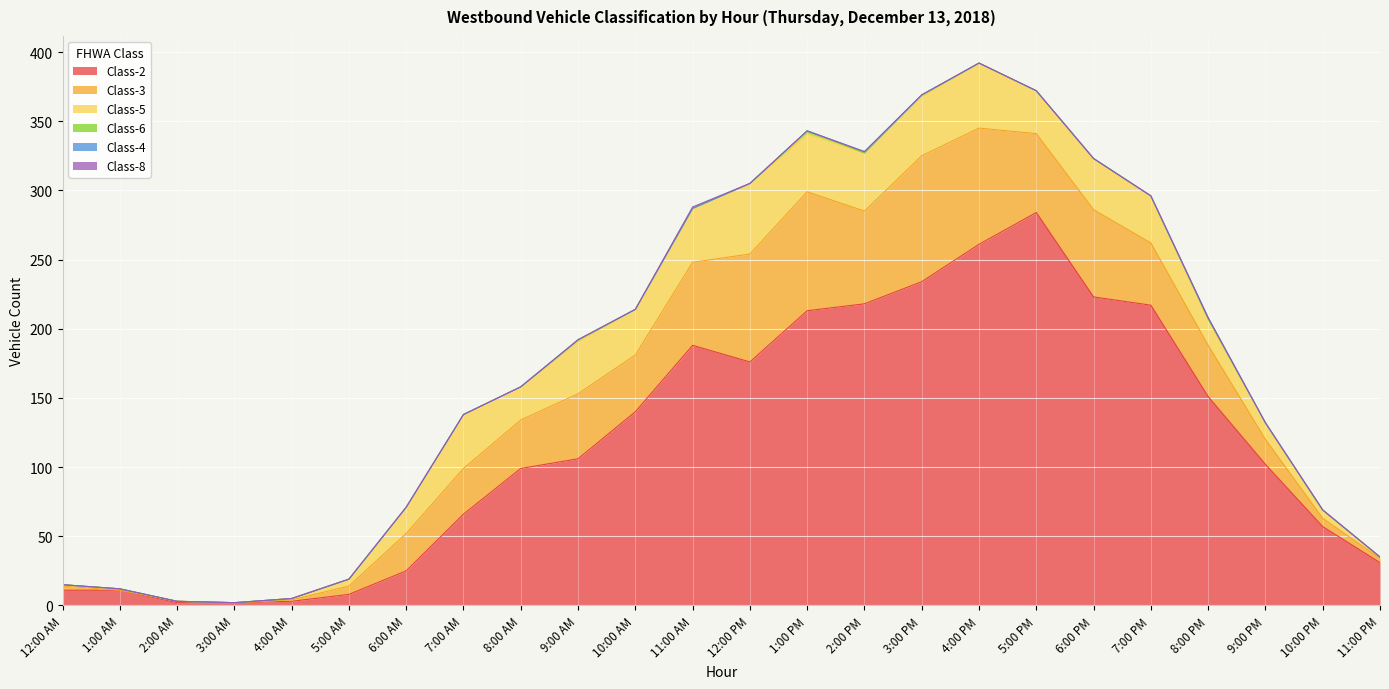

What is the greatest value displayed?

284